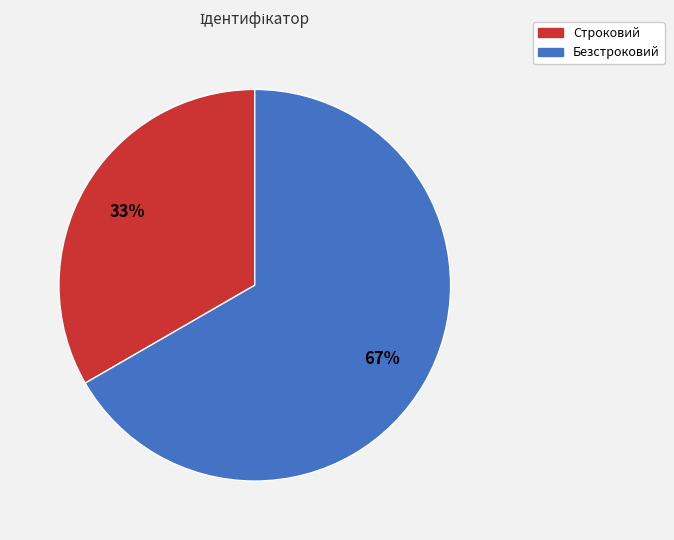

True or false: Безстроковий accounts for 73% of the total.

False